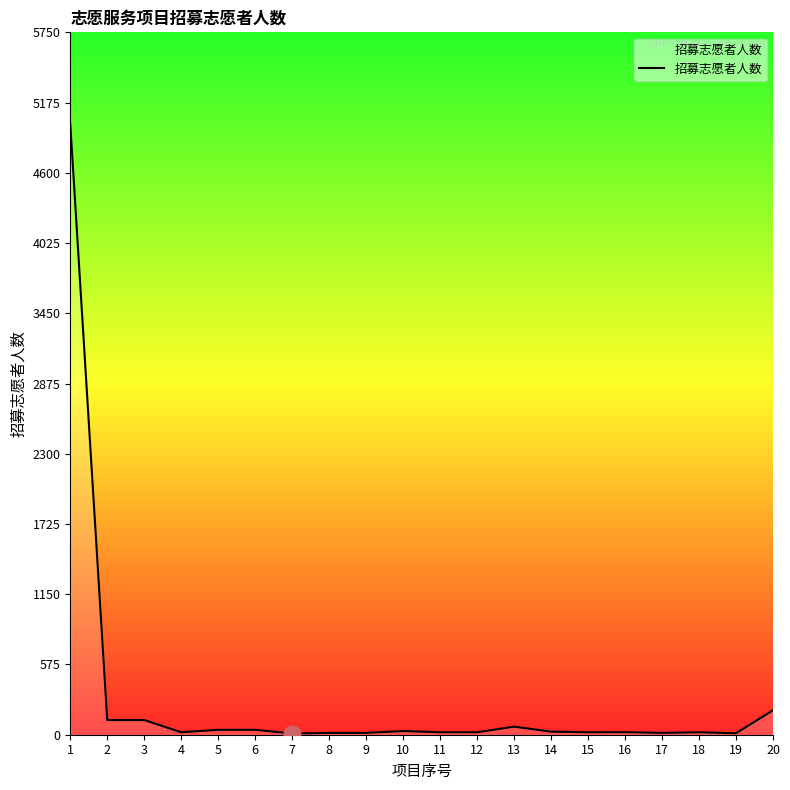

Where does the data first go above 21?

1